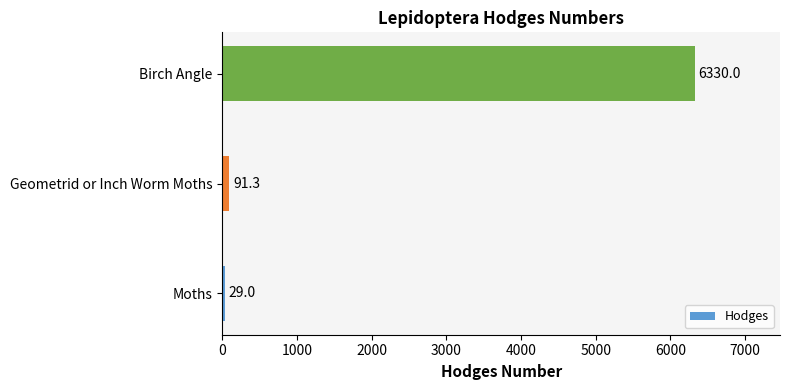

Reading top to bottom, transcribe all the data shown in this chart.

6330.0	91.3	29.0